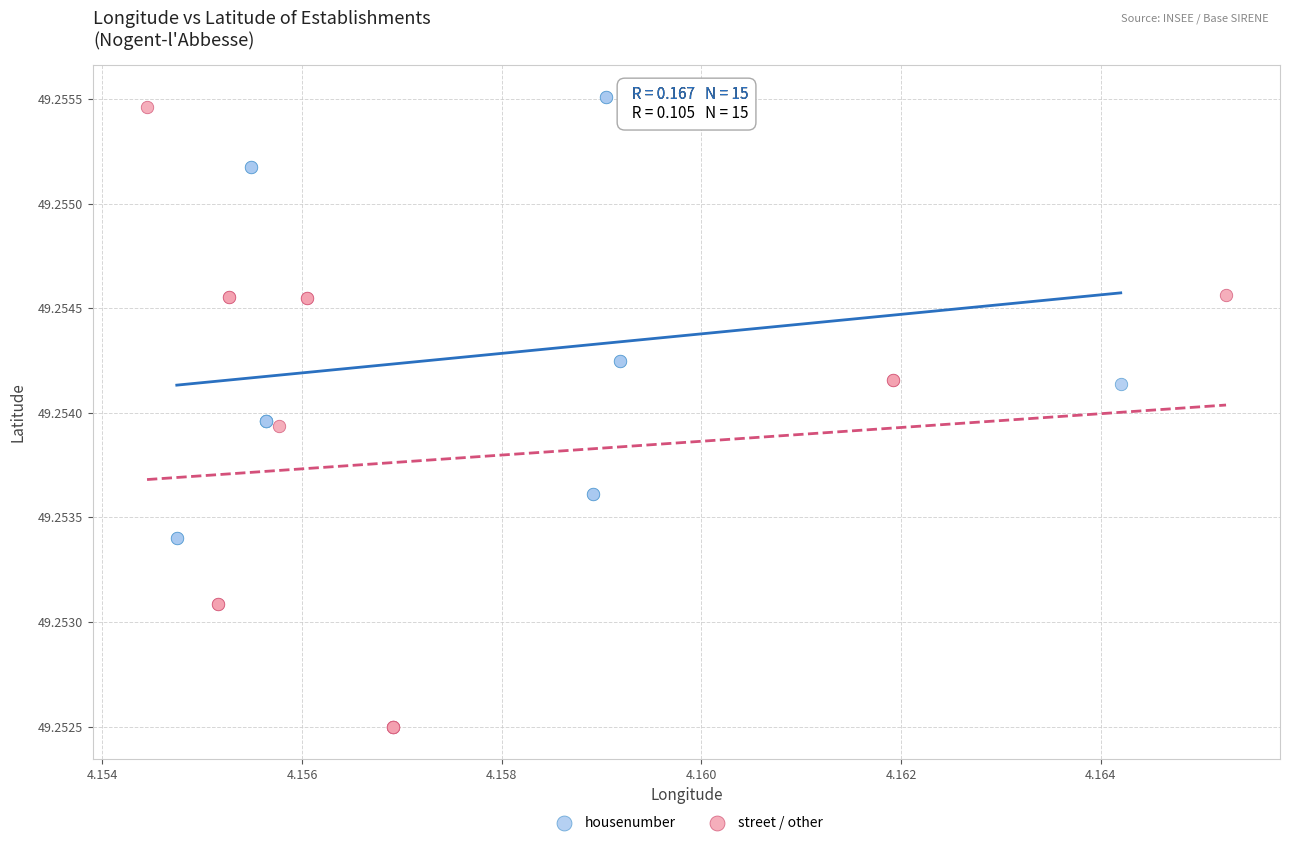

Which series has the widest spread of Y values?

street / other